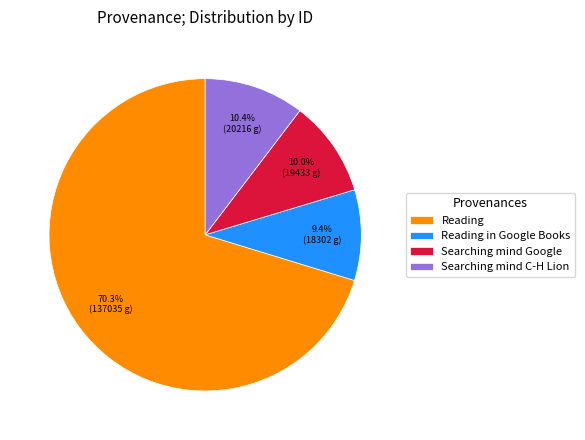

What is the smallest slice in the pie chart?

Reading in Google Books